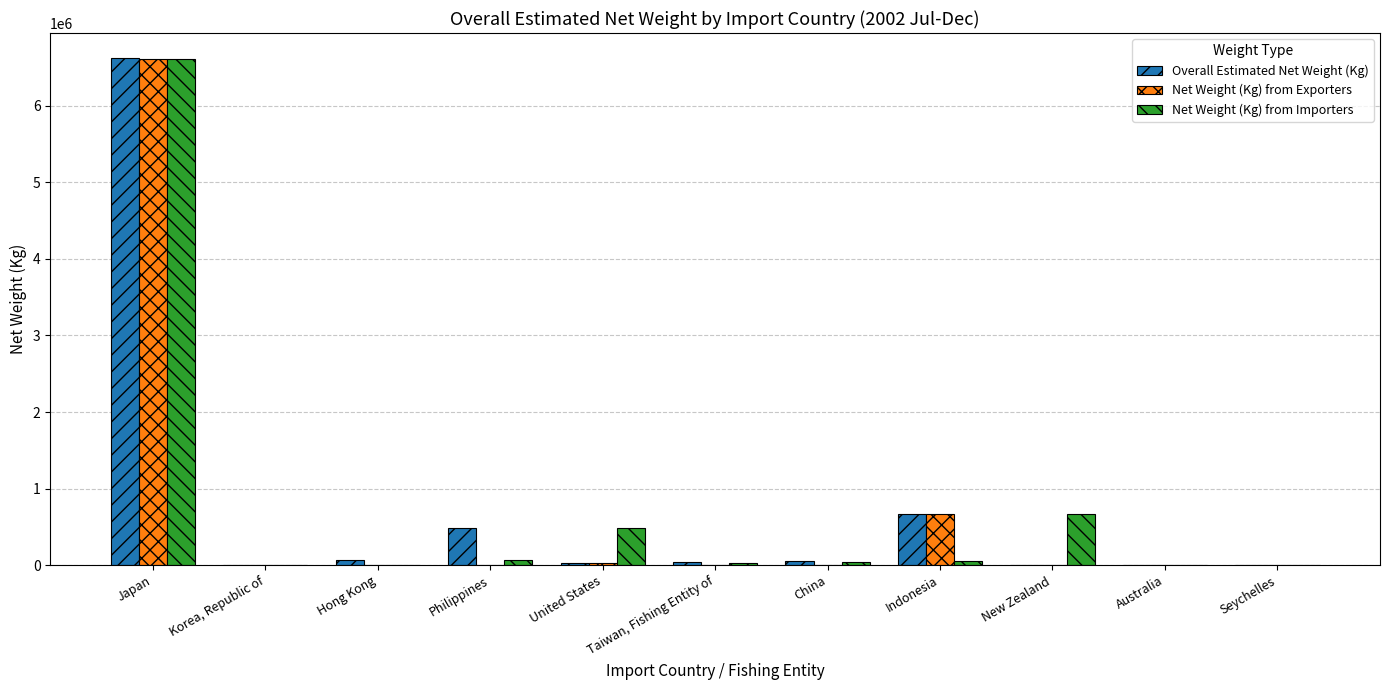

Where does the Overall Estimated Net Weight (Kg) series first go above 45149?

Japan